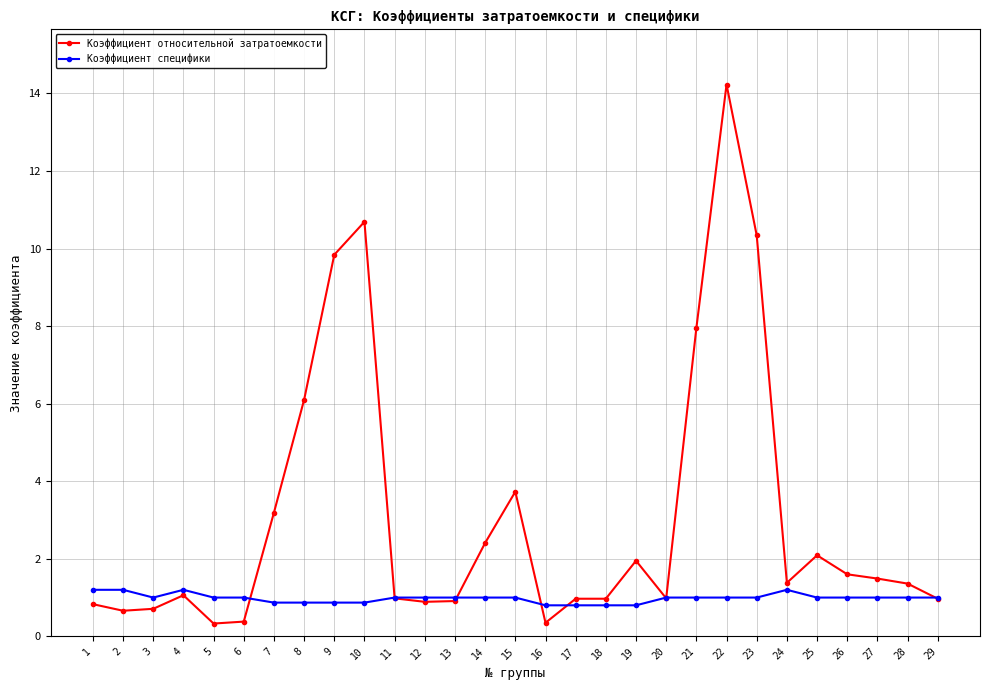

Where do Коэффициент специфики and Коэффициент относительной затратоемкости first cross each other?

6 and 7